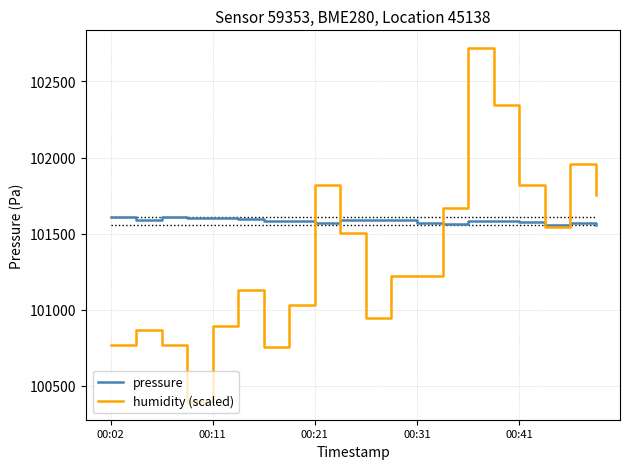

Which series has the largest total across all categories?

pressure